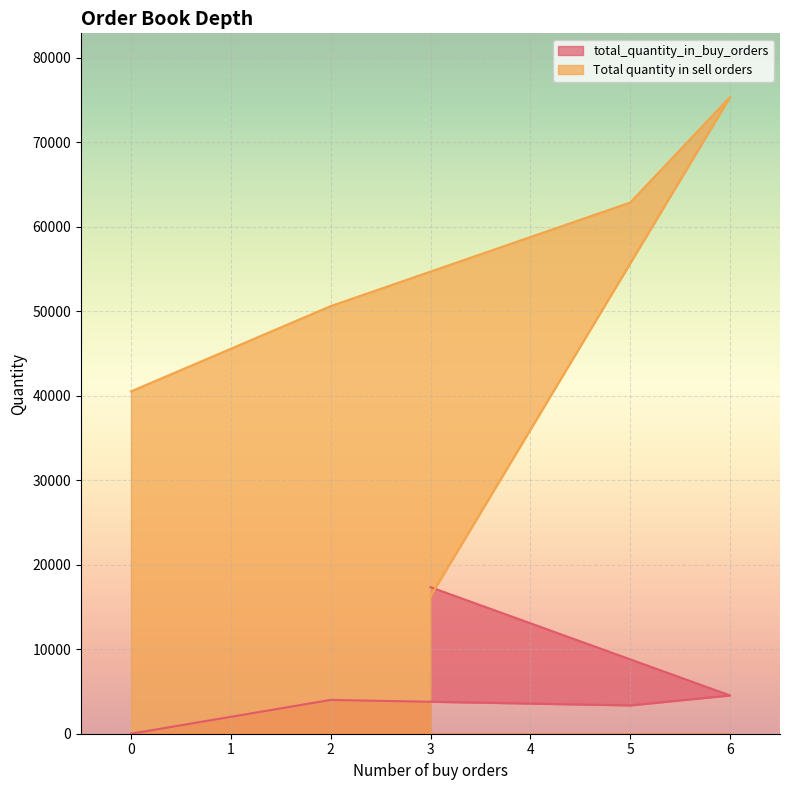

Reading left to right, transcribe all the data shown in this chart.

total_quantity_in_buy_orders: 3=17347	6=4530	5=3350	2=4000	0=0
Total quantity in sell orders: 3=16276	6=75359	5=62871	2=50611	0=40514